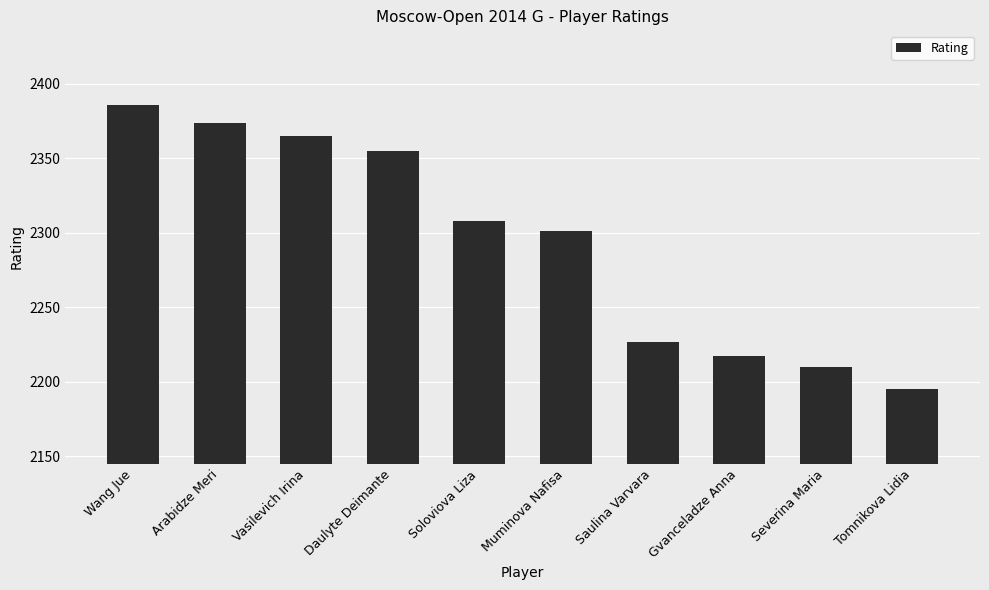

What is the average value?

2294